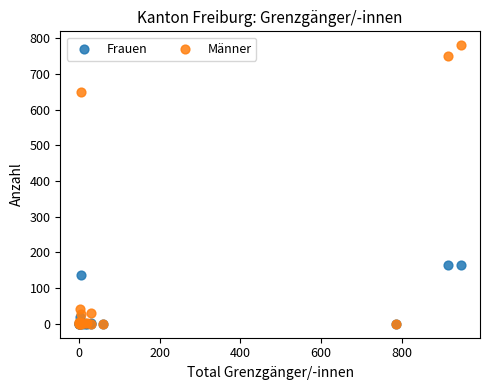

In the Frauen series, what Y value is closest to 83?

137